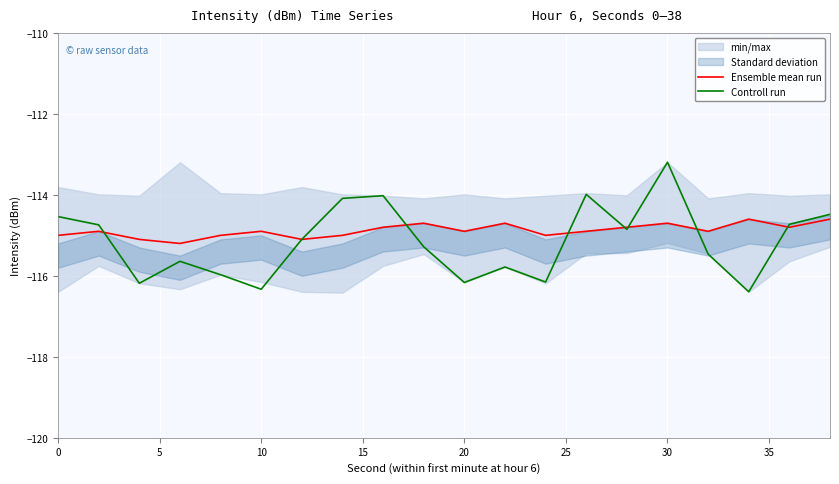

Is it true that Controll run equals -114.5 at 0?

True